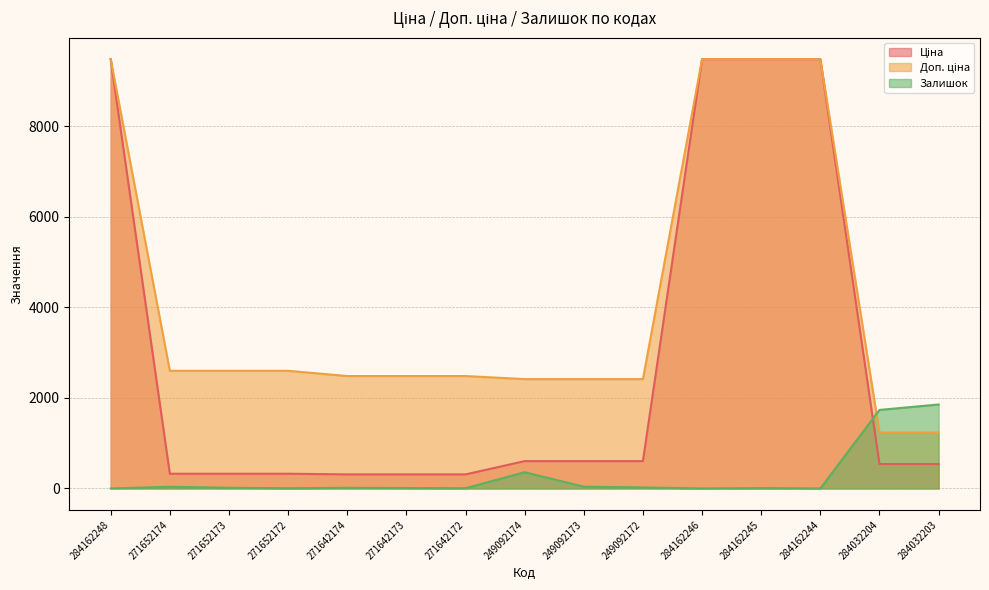

Rank the series by their average value, from lowest to highest.

Залишок, Ціна, Доп. ціна